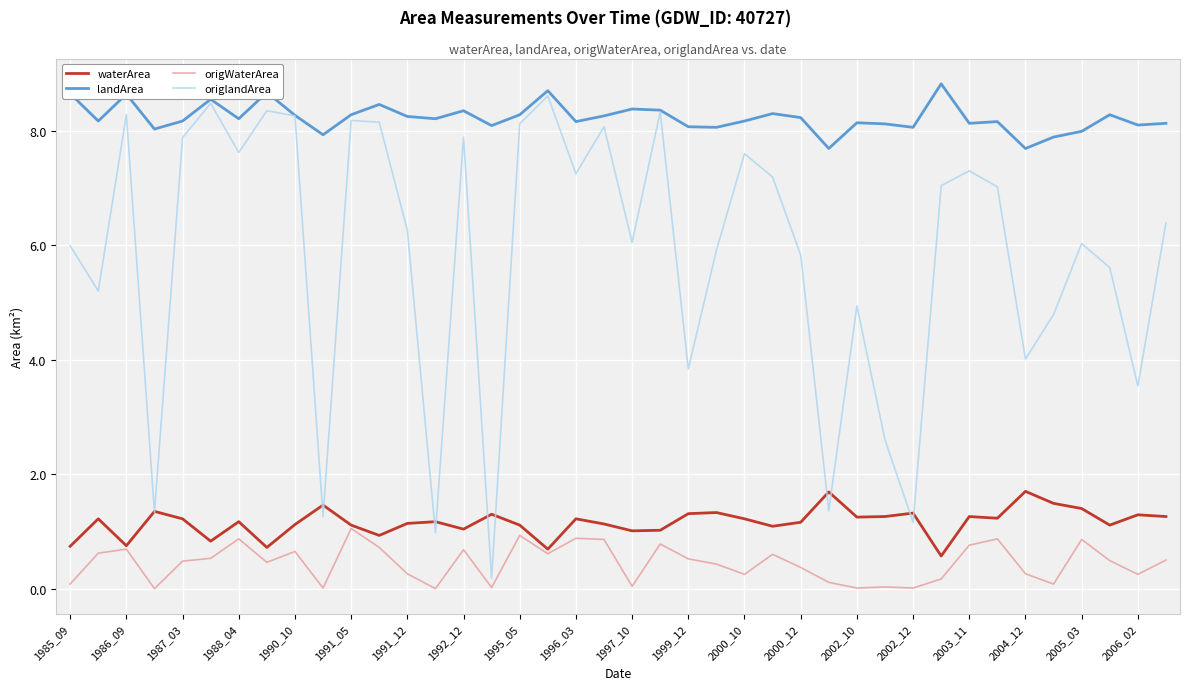

What is the minimum value for waterArea?

0.6